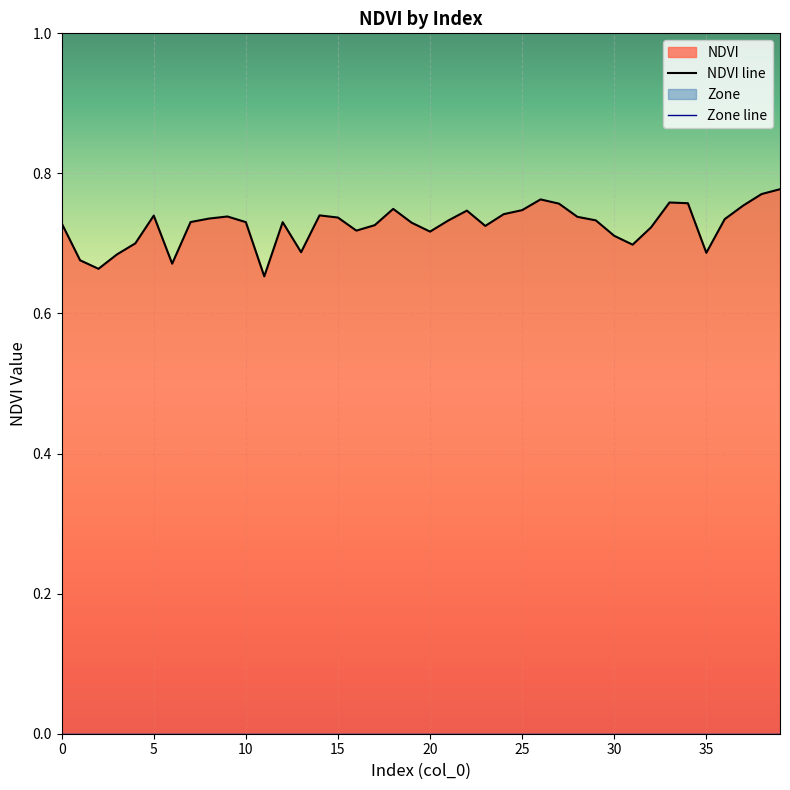

What is the value of the 16th point from the left?

0.7